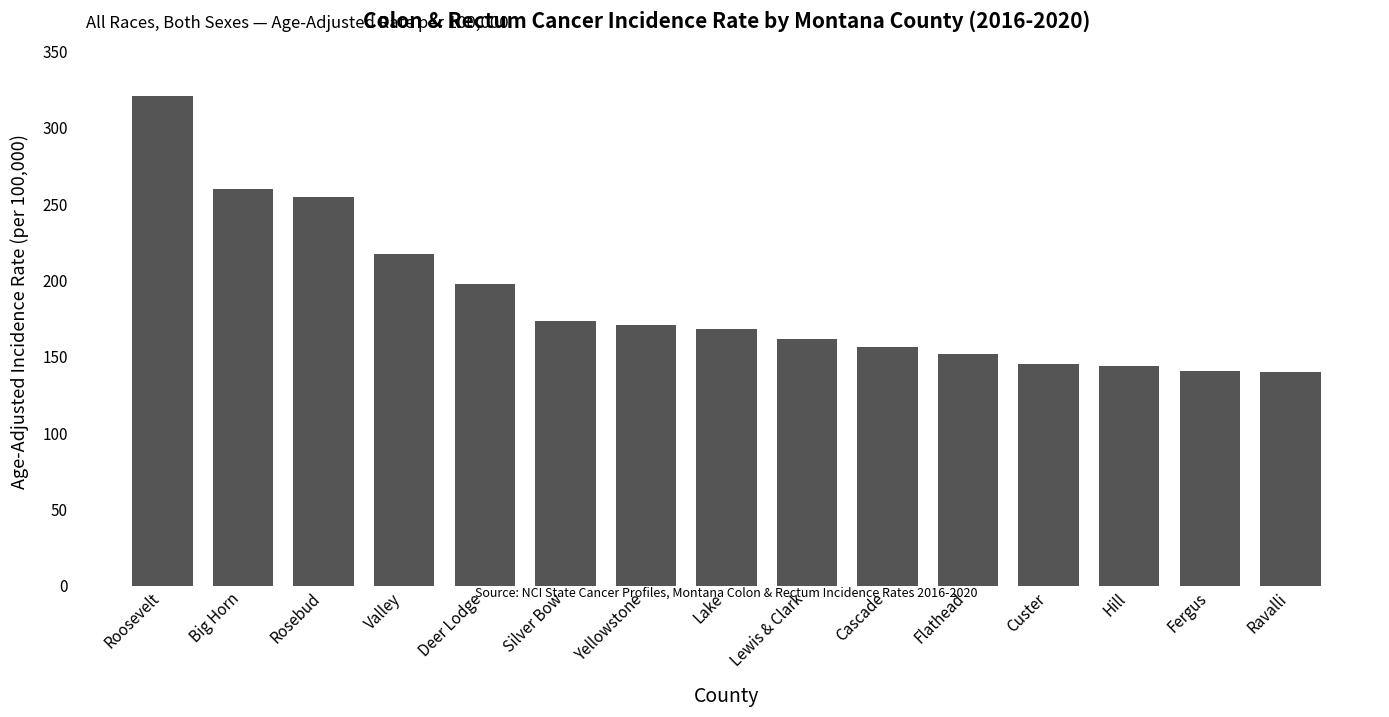

Where is the data nearest to the value 230?

Valley